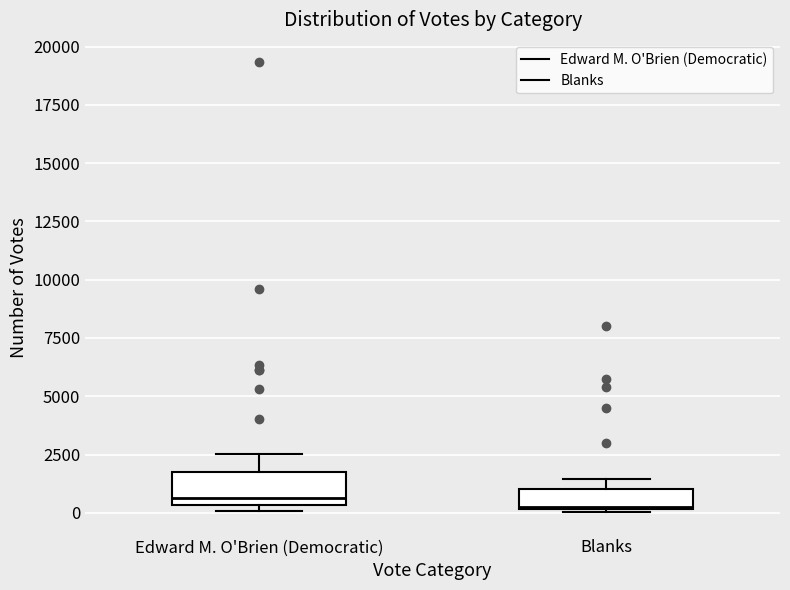

Reading left to right, read every box against the y-axis: the position of its median line, the range the box covers, and the ends of its whiskers. The values are not printed on the chart, so give them approximately, as read against the axis.

Edward M. O'Brien (Democratic): median 500 (just above the box's lower edge), box 500 to 1500, whiskers 0 to 2500
Blanks: median 0, box 0 to 1000, whiskers 0 to 1500